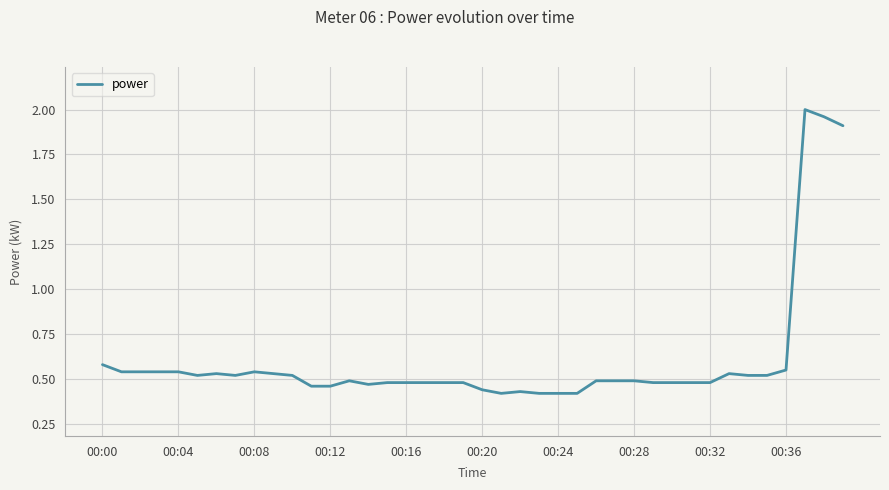

What is the difference between the maximum and minimum values?

1.6